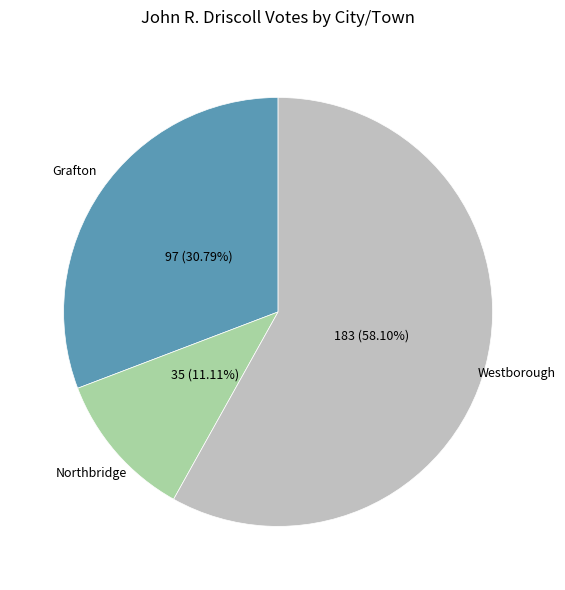

Is there a majority slice in this chart?

Yes